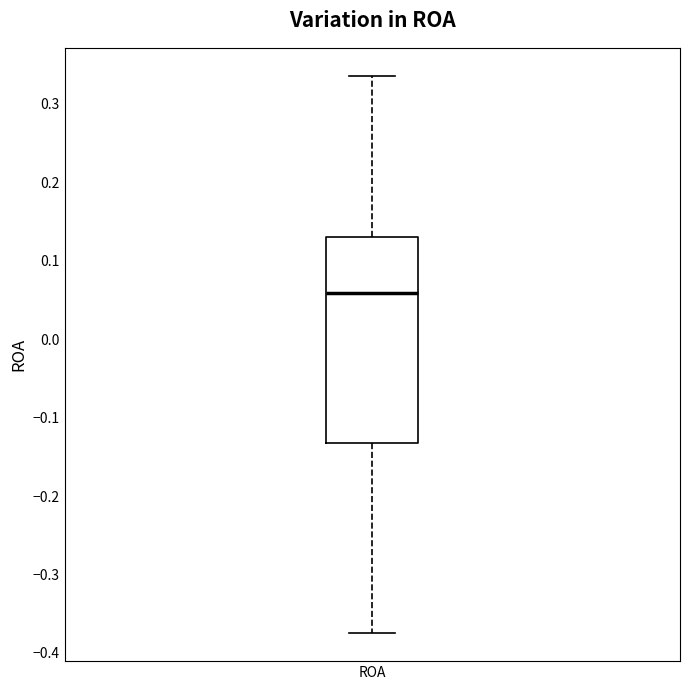

Read this box plot against the y-axis: the position of the median line, the range covered by the box, and the ends of both whiskers. The values are not printed on the chart, so give them approximately, as read against the axis.

median 0.06, box -0.13 to 0.13, whiskers -0.37 to 0.34